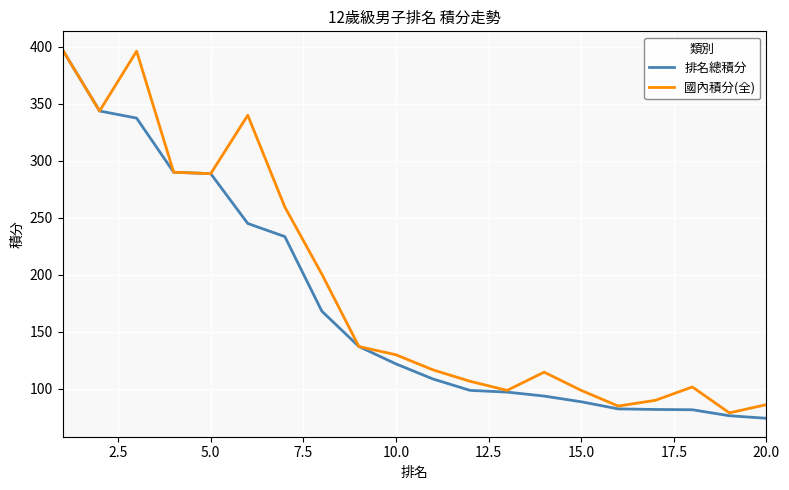

Which series has the largest total across all categories?

國內積分(全)